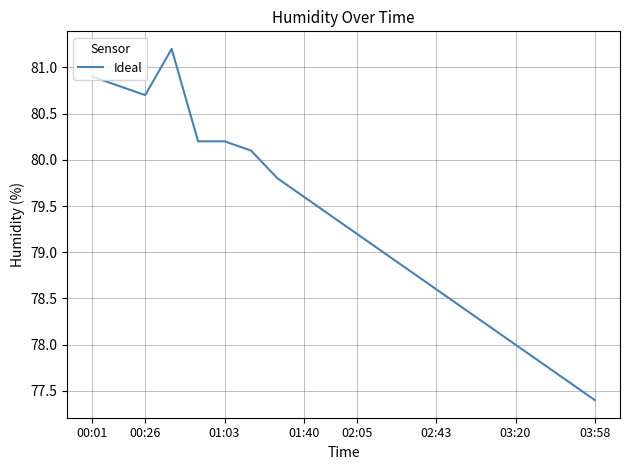

What is the maximum value shown in the chart?

81.2